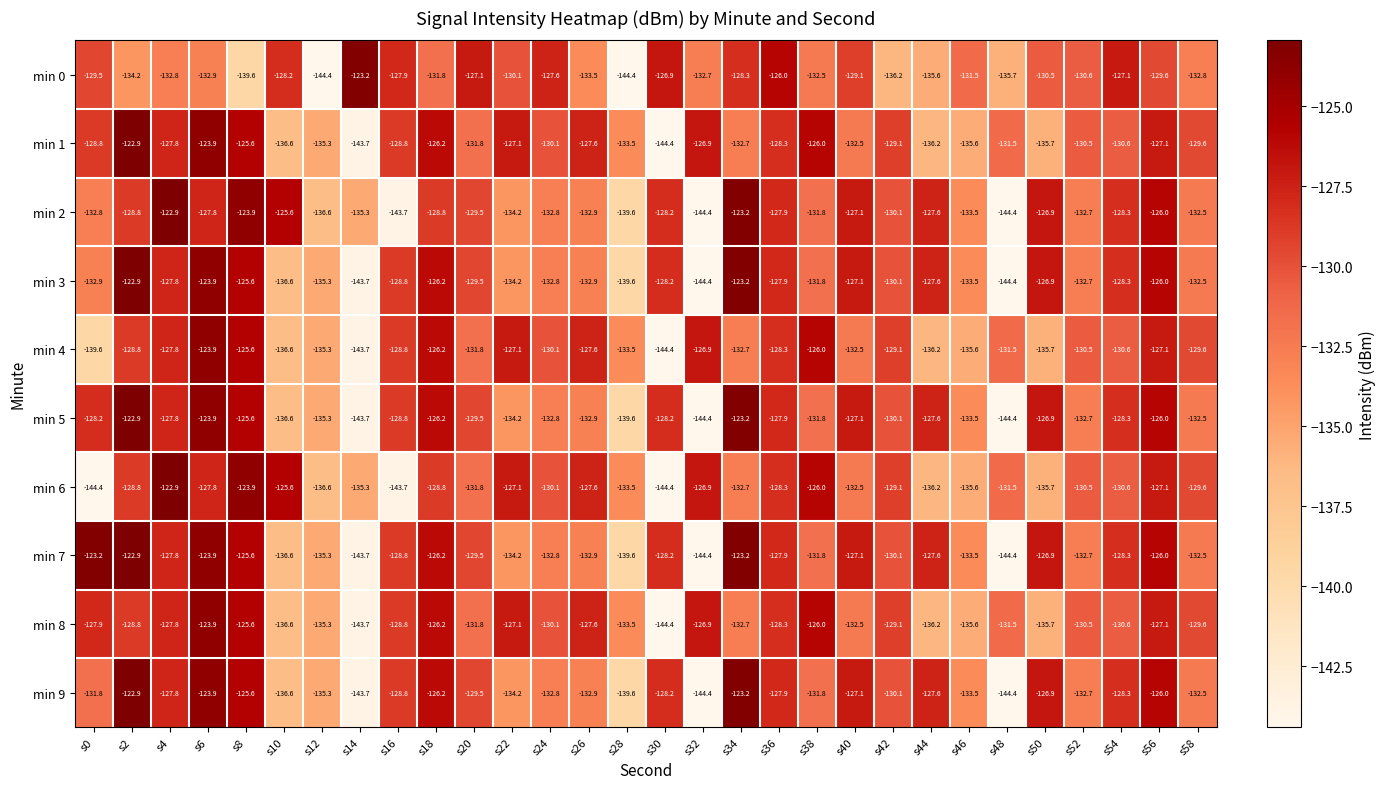

What is the total value across all series at s40?

-1294.6